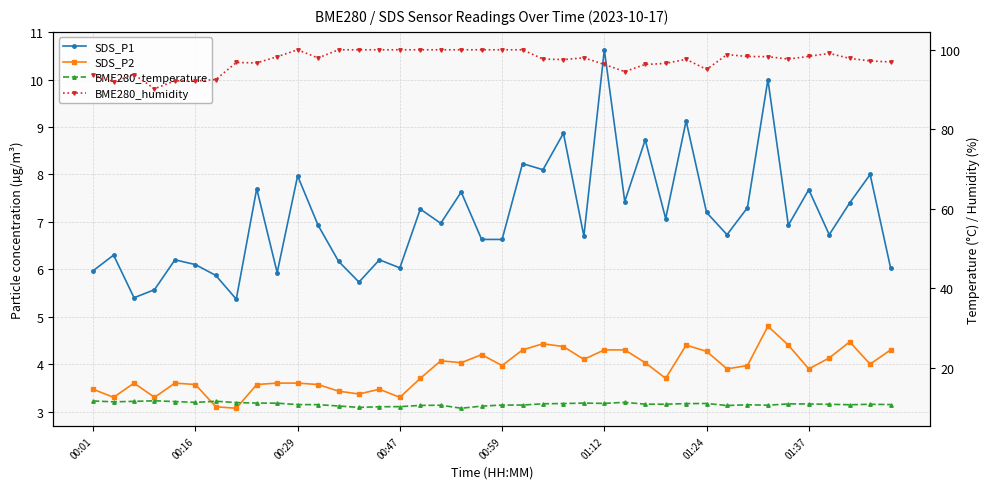

True or false: SDS_P2 has more than 0 points higher than both neighbors.

True